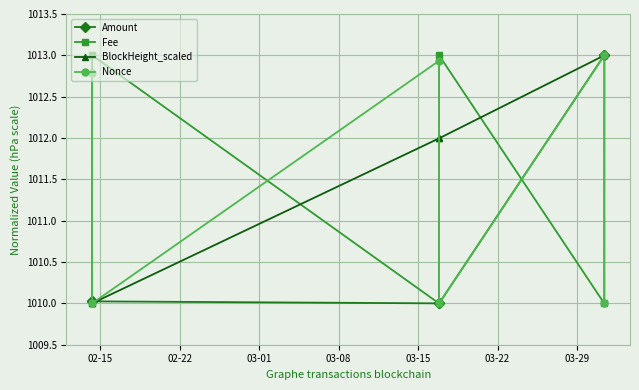

Which series has the largest total across all categories?

BlockHeight_scaled